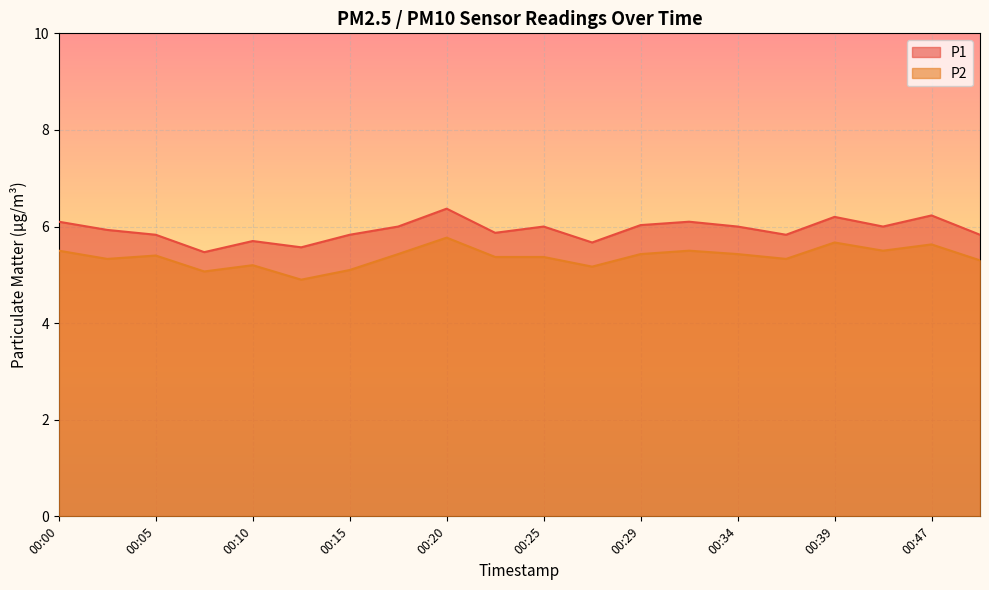

Which series has the largest range (max minus min)?

P1